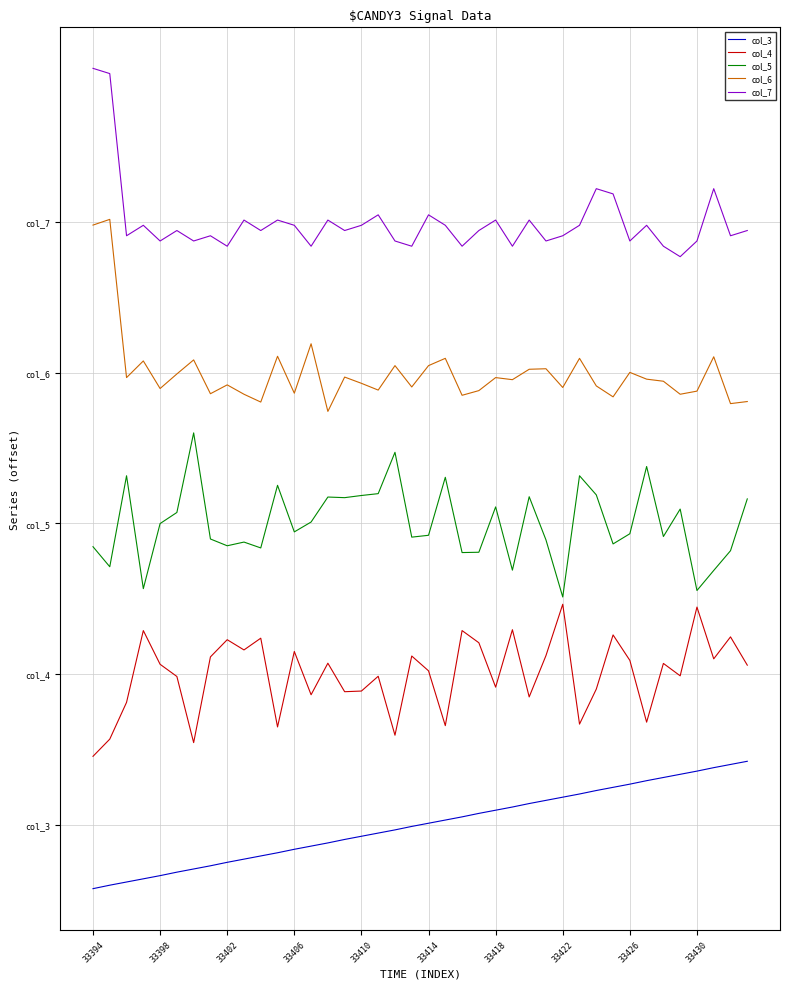

Reading right to left, what are all the values shown in this chart?

col_3: 1.7	1.6	1.5	1.4	1.3	1.3	1.2	1.1	1.0	0.9	0.8	0.7	0.7	0.6	0.5	0.4	0.3	0.2	0.1	0.0	-0.0	-0.1	-0.2	-0.3	-0.4	-0.5	-0.6	-0.6	-0.7	-0.8	-0.9	-1.0	-1.1	-1.2	-1.3	-1.3	-1.4	-1.5	-1.6	-1.7
col_4: 4.2	5.0	4.4	5.8	4.0	4.3	2.7	4.4	5.0	3.6	2.7	5.9	4.5	3.4	5.2	3.7	4.8	5.2	2.6	4.1	4.5	2.4	3.9	3.6	3.5	4.3	3.5	4.6	2.6	5.0	4.6	4.9	4.5	2.2	3.9	4.3	5.2	3.3	2.3	1.8
col_5: 8.6	7.3	6.7	6.2	8.4	7.6	9.5	7.7	7.5	8.8	9.3	6.0	7.6	8.7	6.8	8.4	7.2	7.2	9.2	7.7	7.6	9.9	8.8	8.7	8.7	8.7	8.0	7.8	9.0	7.3	7.5	7.4	7.6	10.4	8.3	8.0	6.3	9.3	6.8	7.4
col_6: 11.2	11.2	12.4	11.5	11.4	11.8	11.8	12.0	11.4	11.6	12.4	11.6	12.1	12.1	11.8	11.9	11.5	11.4	12.4	12.2	11.6	12.2	11.5	11.7	11.9	11.0	12.8	11.5	12.4	11.2	11.4	11.7	11.4	12.3	12.0	11.6	12.3	11.9	16.1	15.9
col_7: 15.8	15.6	16.9	15.5	15.1	15.4	15.9	15.5	16.7	16.9	15.9	15.6	15.5	16.0	15.4	16.0	15.8	15.4	15.9	16.2	15.4	15.5	16.2	15.9	15.8	16.0	15.4	15.9	16.0	15.8	16.0	15.4	15.6	15.5	15.8	15.5	15.9	15.6	19.9	20.1